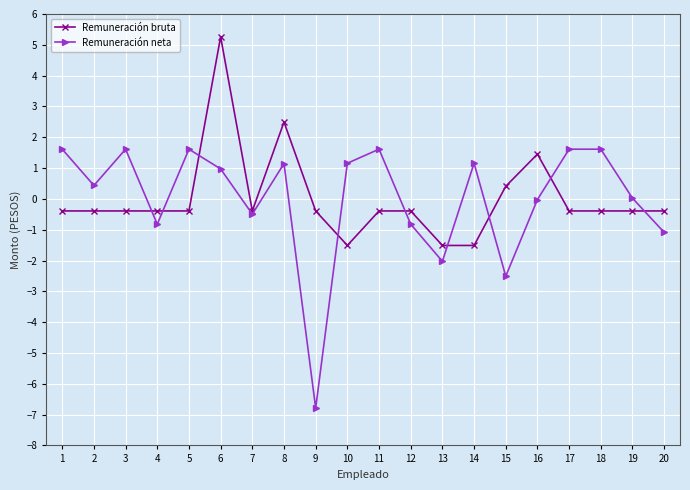

After their last crossing, which series has the higher values: Remuneración neta or Remuneración bruta?

Remuneración bruta